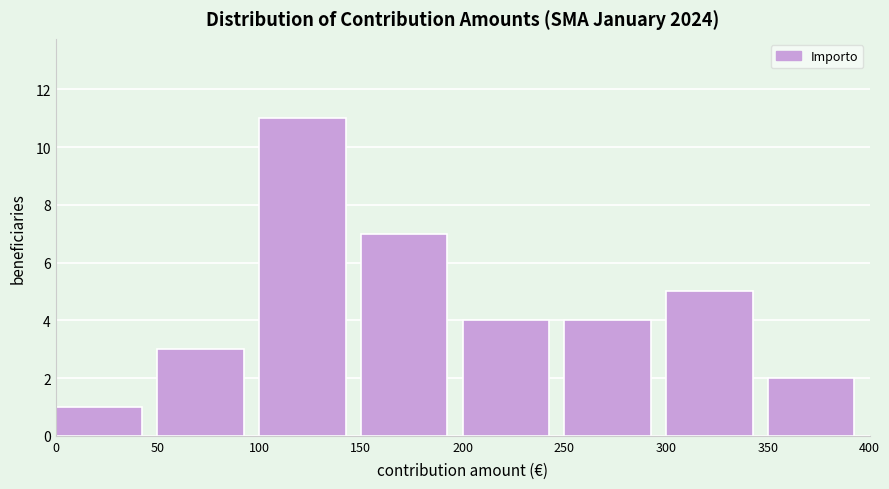

Reading left to right, transcribe this chart: for each bar, give the range it covers on the x-axis and its height. The values are not printed on the chart, so give them approximately, as read against the axis.

0 to 50: 1
50 to 100: 3
100 to 150: 11
150 to 200: 7
200 to 250: 4
250 to 300: 4
300 to 350: 5
350 to 400: 2